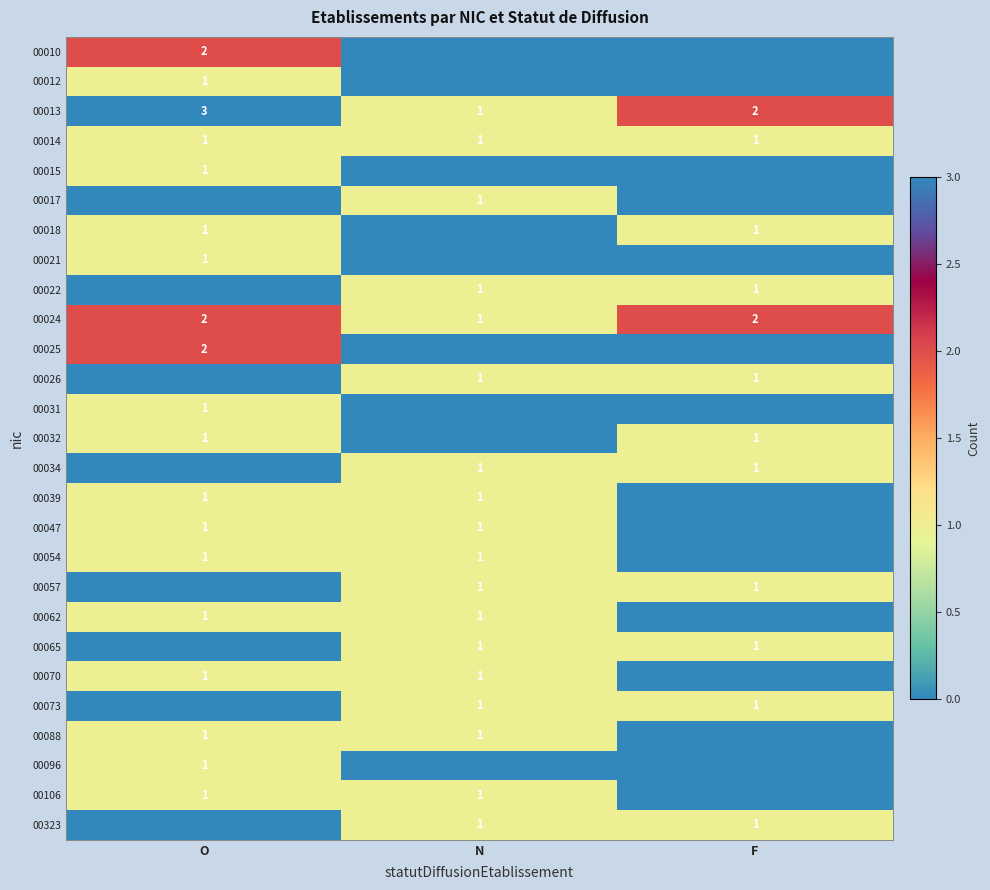

What is the greatest value displayed?

3